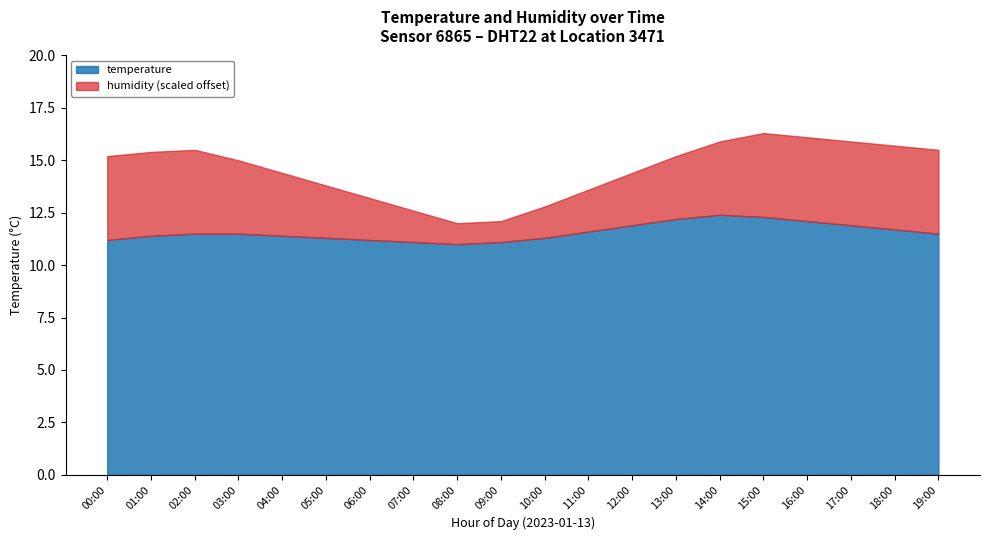

What is the difference between the temperature values at 05:00 and 13:00?

0.9